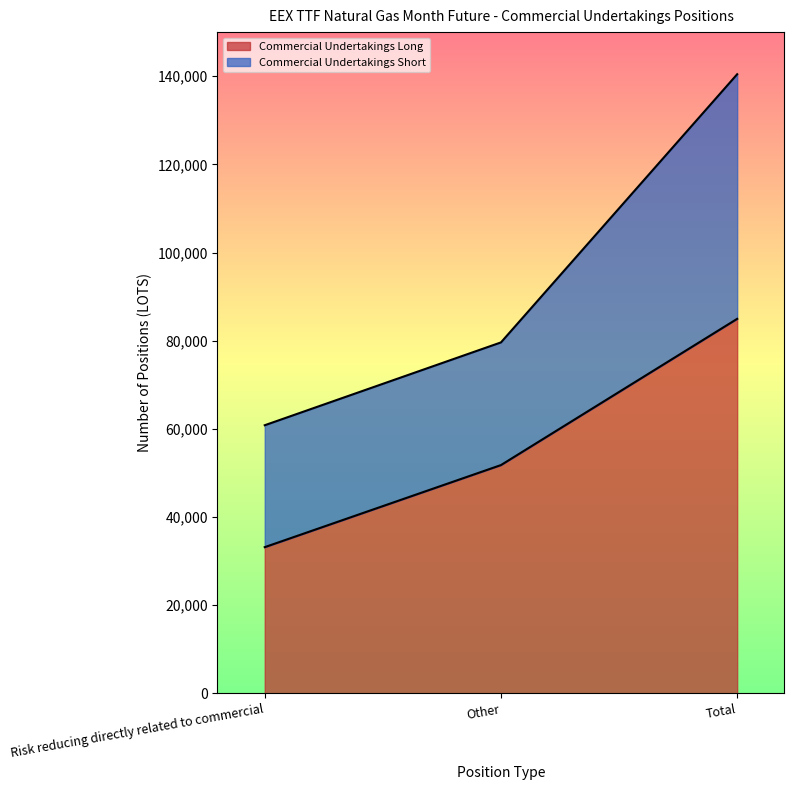

Which category has the highest value across all series?

Total